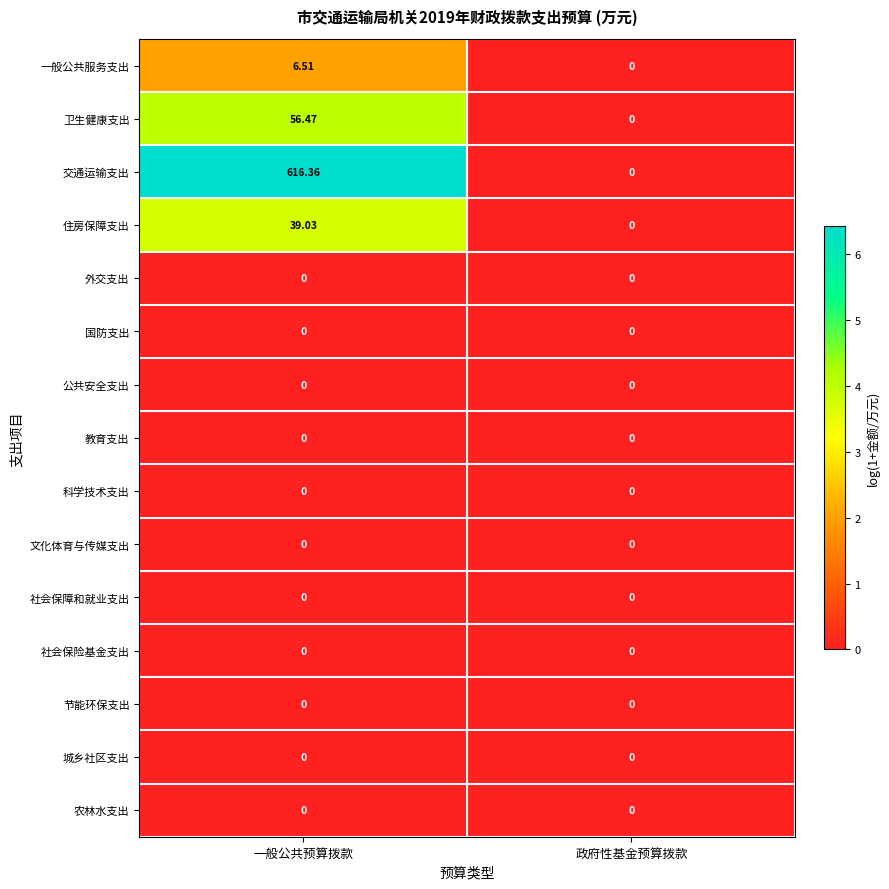

Which series has the widest spread of values?

交通运输支出